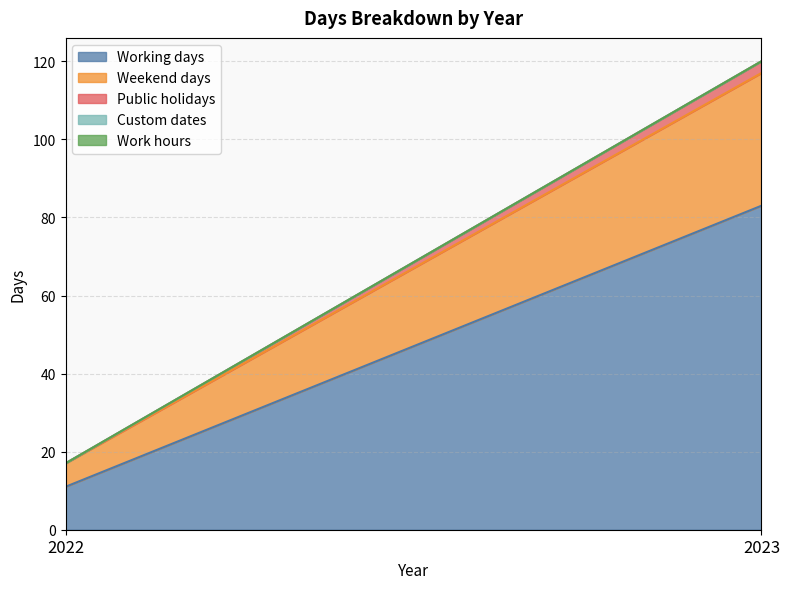

How many lines are shown in the chart?

5